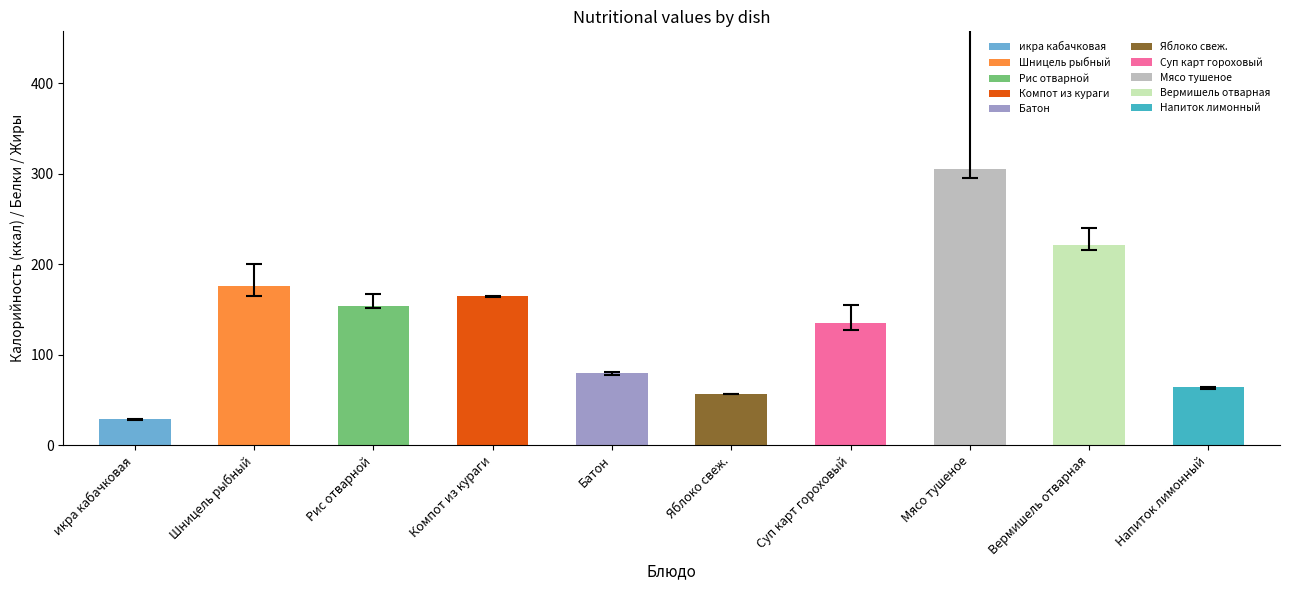

What is the value of the 1st bar from the left?

29.0